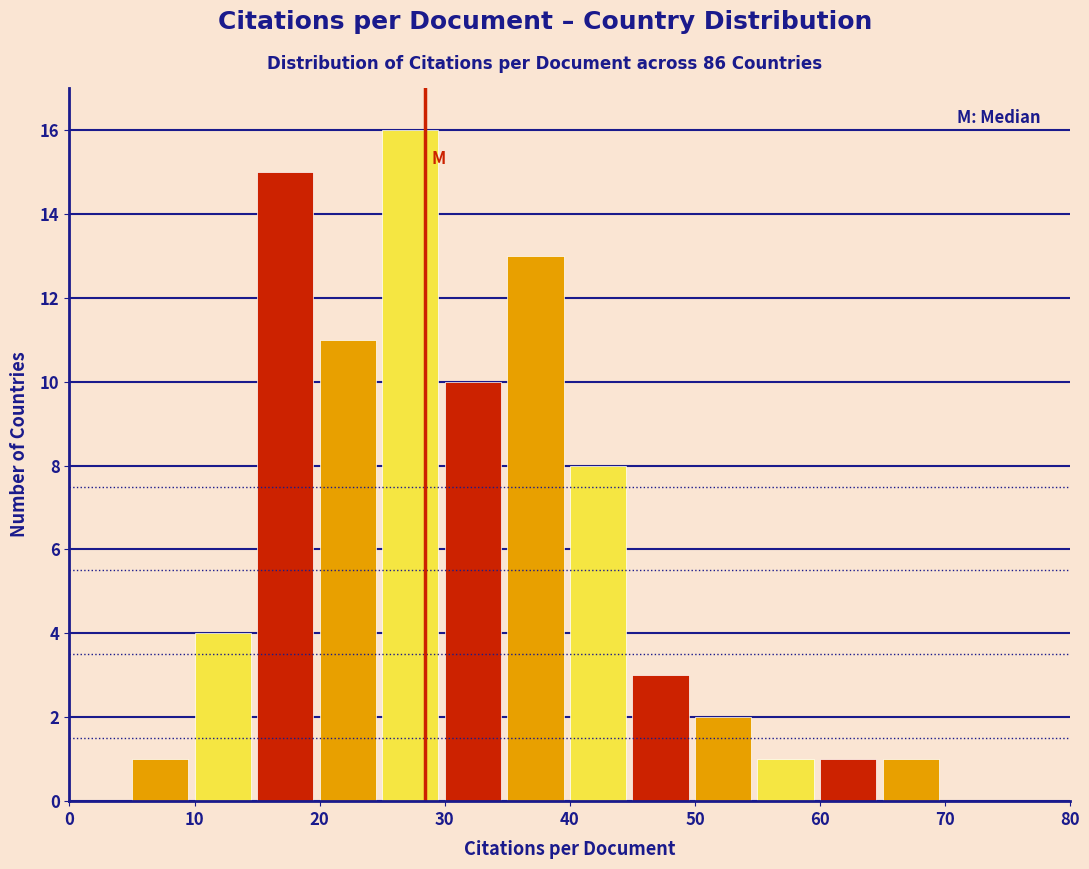

How tall is the bar that spans 50 to 55 on the x-axis? The values are not printed on the chart, so give them approximately, as read against the axis.

2